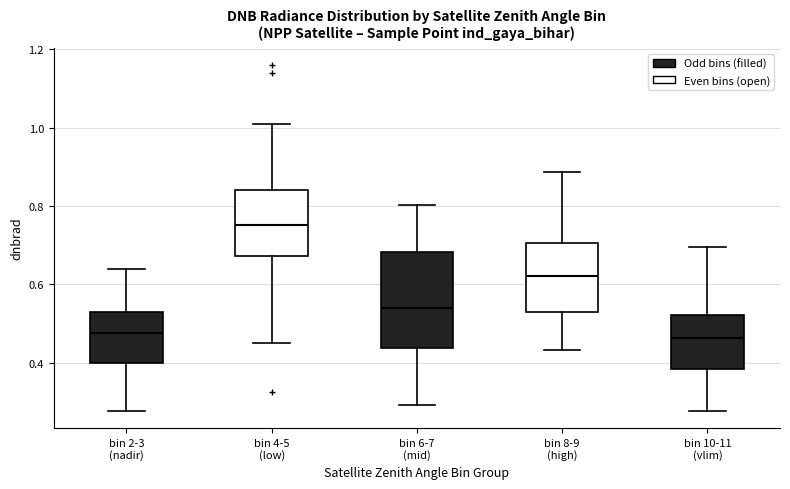

Which box's median line is the highest?

bin 4-5 (low)